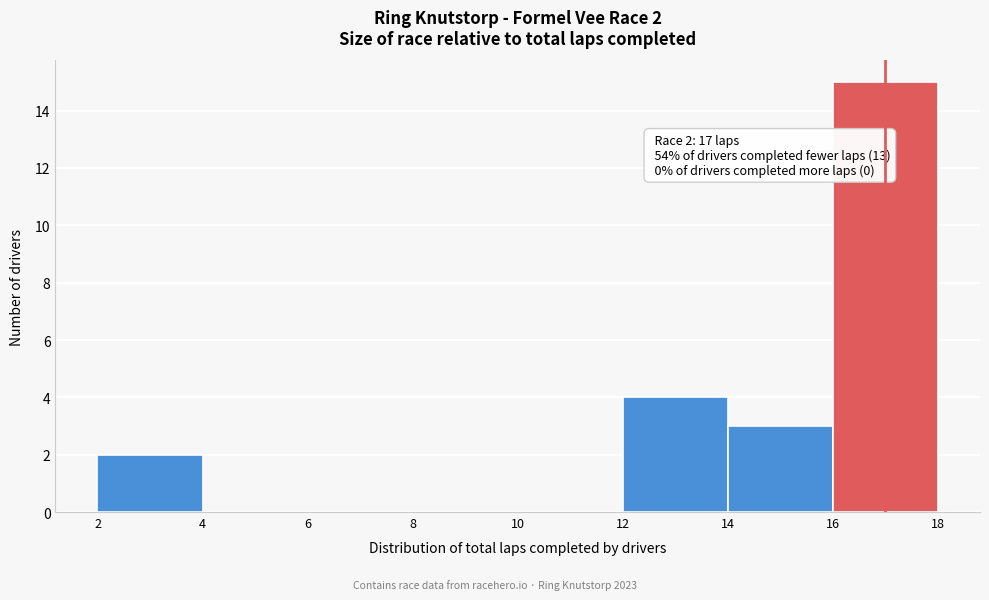

Which range on the x-axis has the tallest bar?

16 to 18